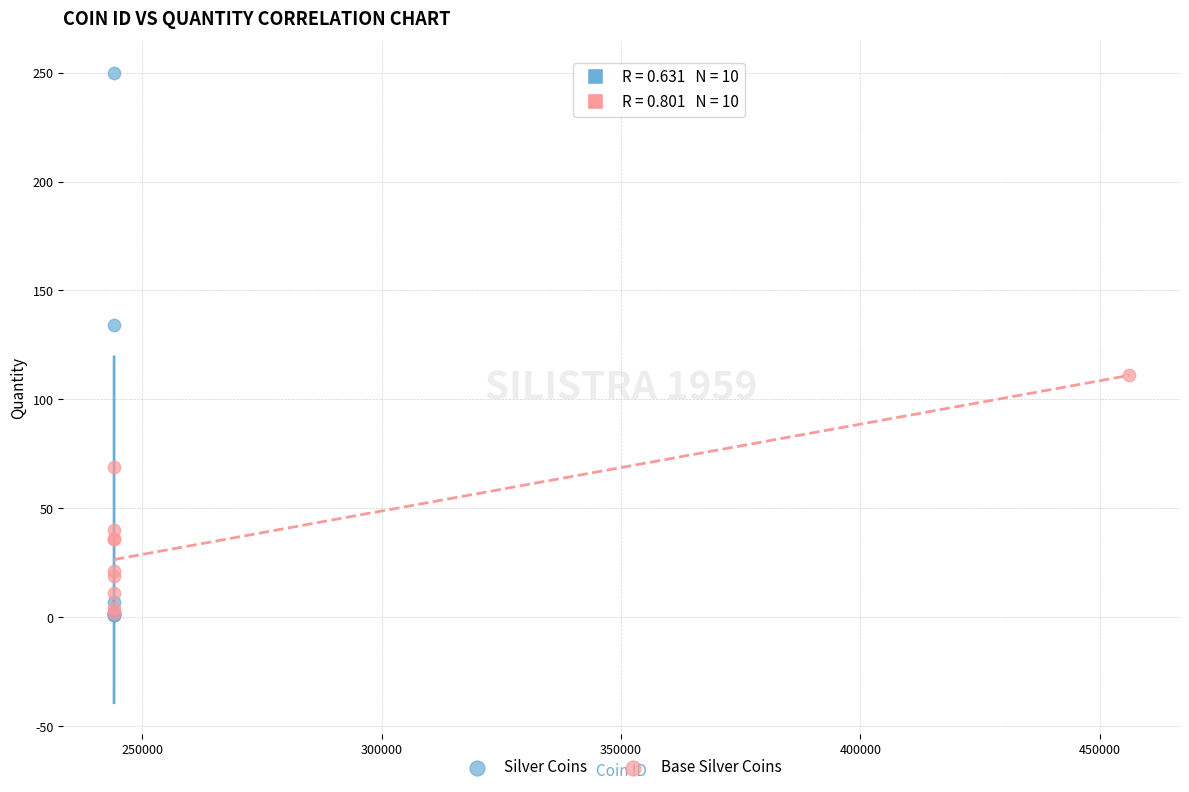

Which series contains the highest Y value?

Silver Coins